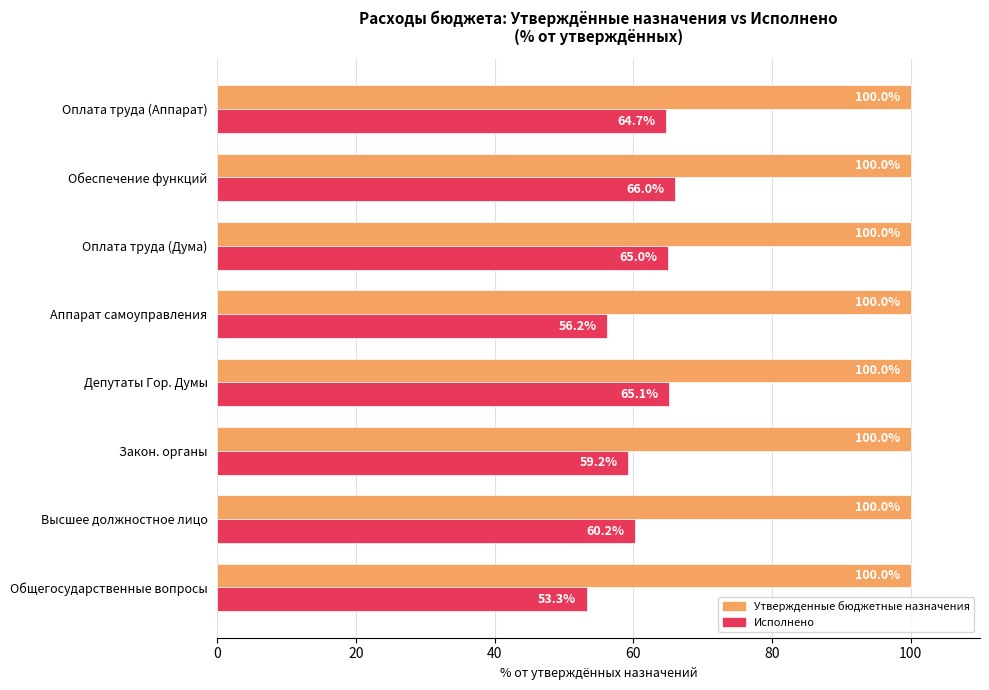

What is the average value of the Исполнено series?

61.2